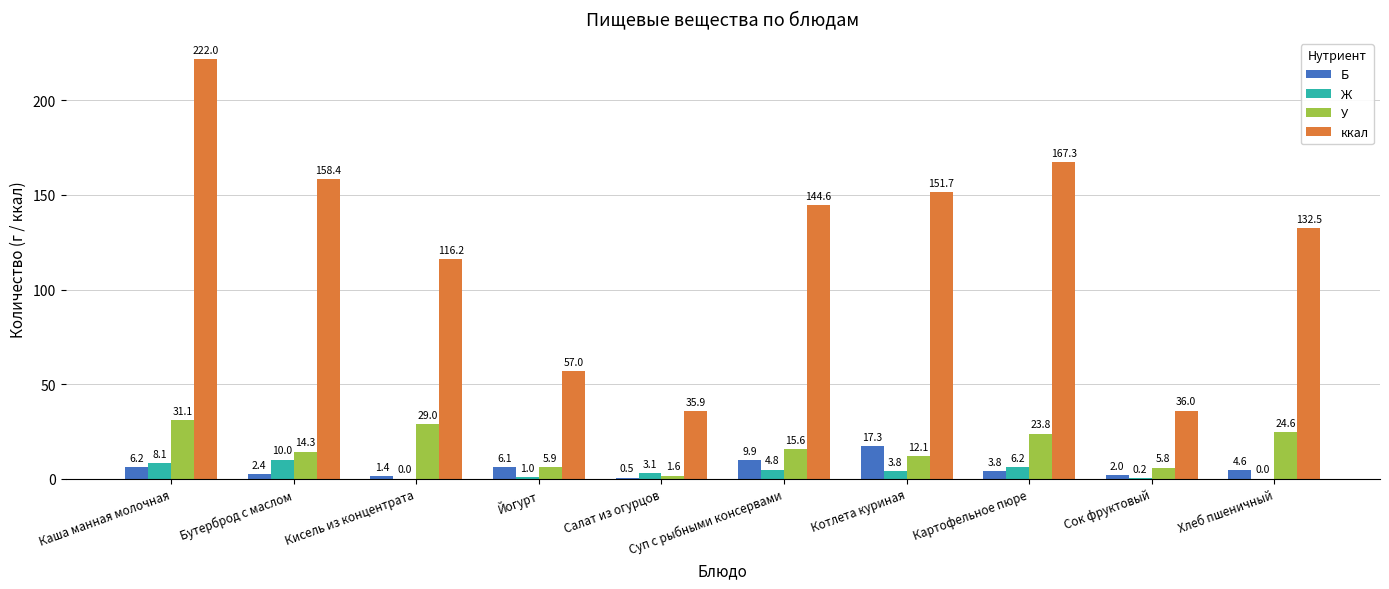

The Б series shows 2.4 at Бутерброд с маслом. True or false?

True